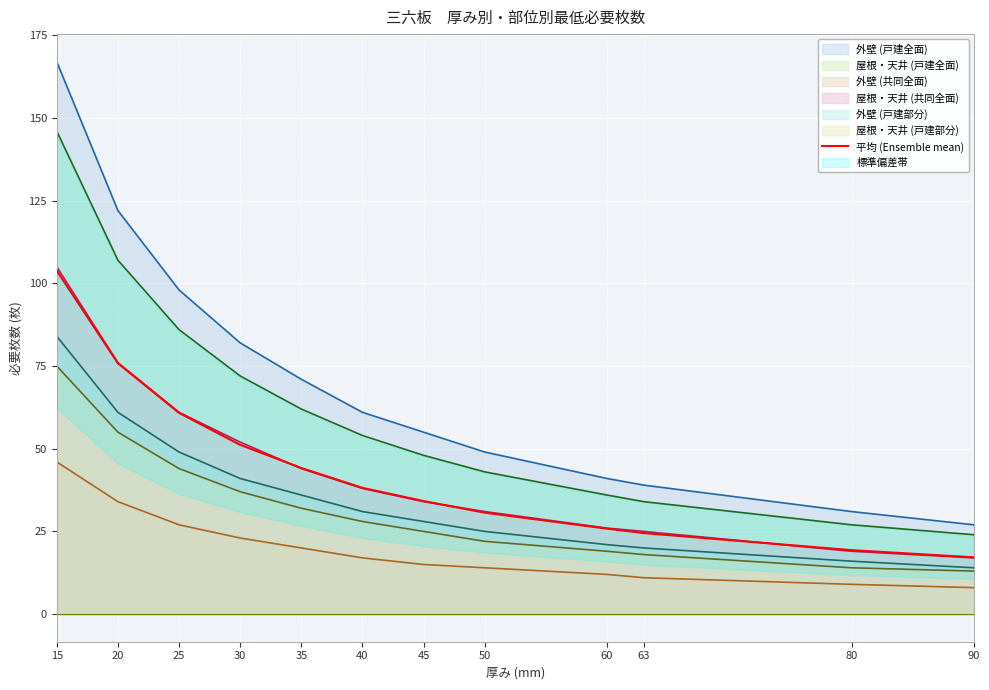

What is the value of the 2nd point from the left?

75.8